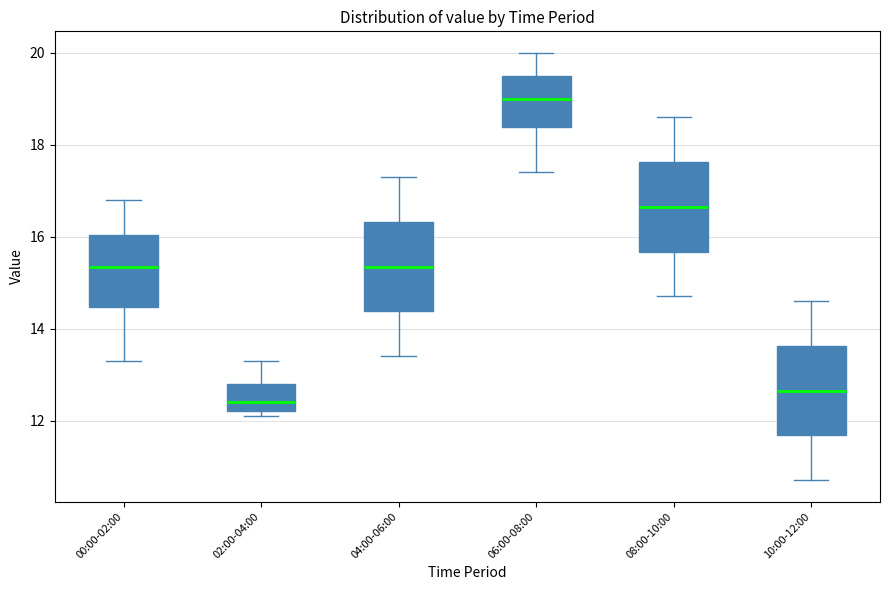

Reading left to right, read every box against the y-axis: the position of its median line, the range the box covers, and the ends of its whiskers. The values are not printed on the chart, so give them approximately, as read against the axis.

00:00-02:00: median 15.4, box 14.4 to 16.0, whiskers 13.4 to 16.8
02:00-04:00: median 12.4, box 12.2 to 12.8, whiskers 12.2 (just below the box's lower edge) to 13.4
04:00-06:00: median 15.4, box 14.4 to 16.4, whiskers 13.4 to 17.4
06:00-08:00: median 19.0, box 18.4 to 19.6, whiskers 17.4 to 20.0
08:00-10:00: median 16.6, box 15.6 to 17.6, whiskers 14.8 to 18.6
10:00-12:00: median 12.6, box 11.6 to 13.6, whiskers 10.8 to 14.6